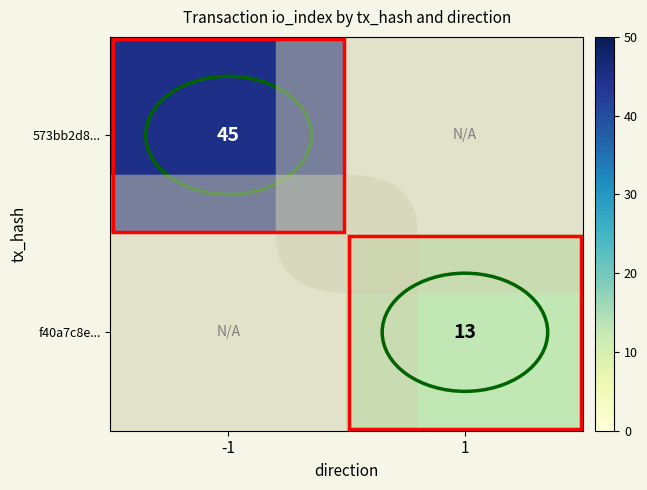

The value of f40a7c8e... at 1 is 8.6. True or false?

False